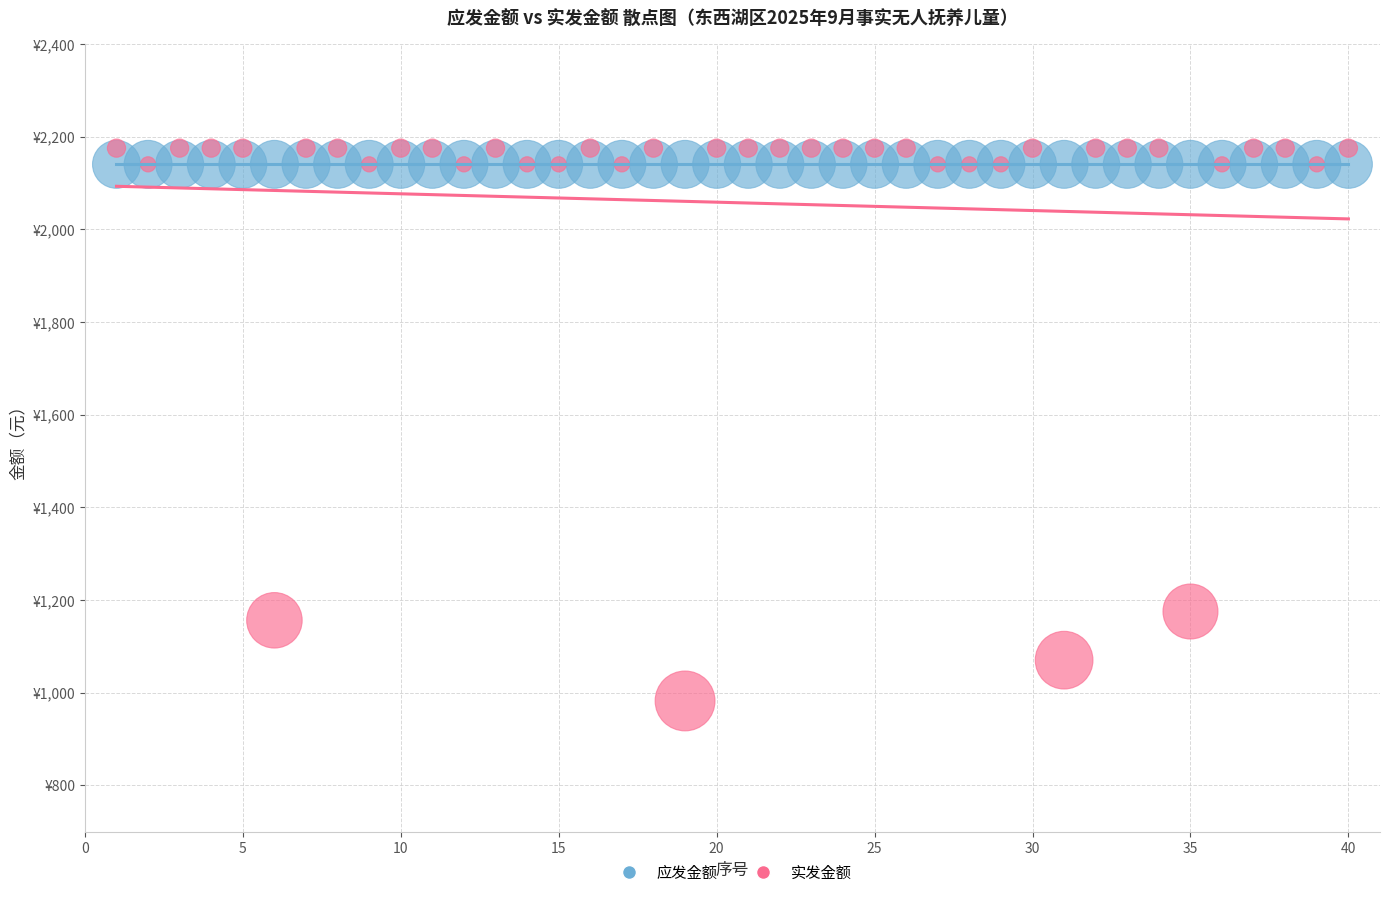

What are all the series names shown in the legend?

应发金额, 实发金额